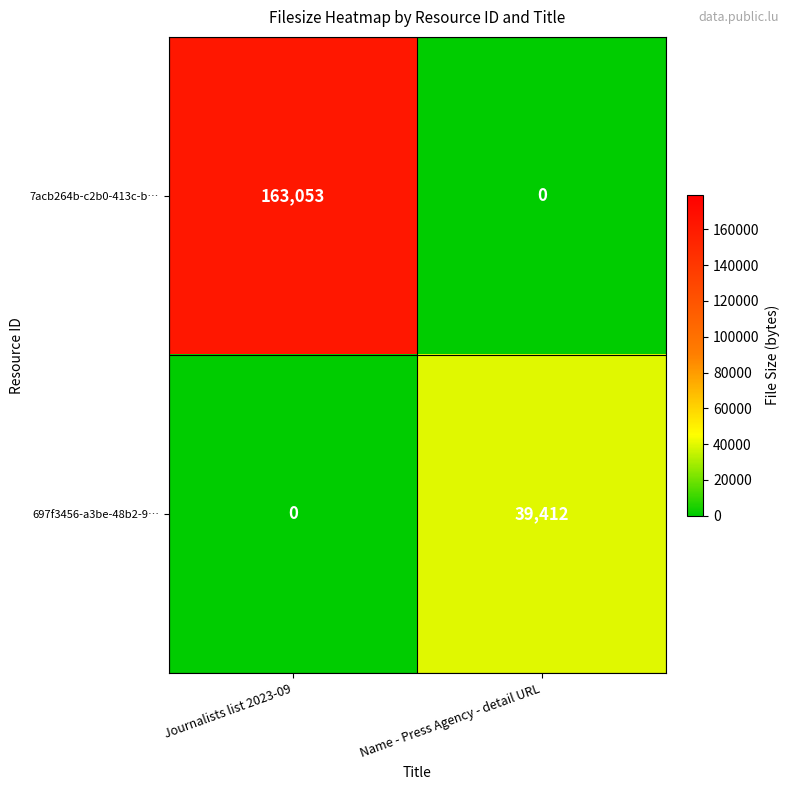

The value of 7acb264b-c2b0-413c-b… at Journalists list 2023-09 is 78756. True or false?

False